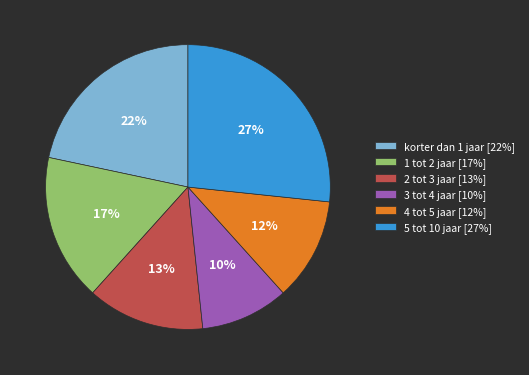

To the nearest percent, what is the average slice percentage?

17%